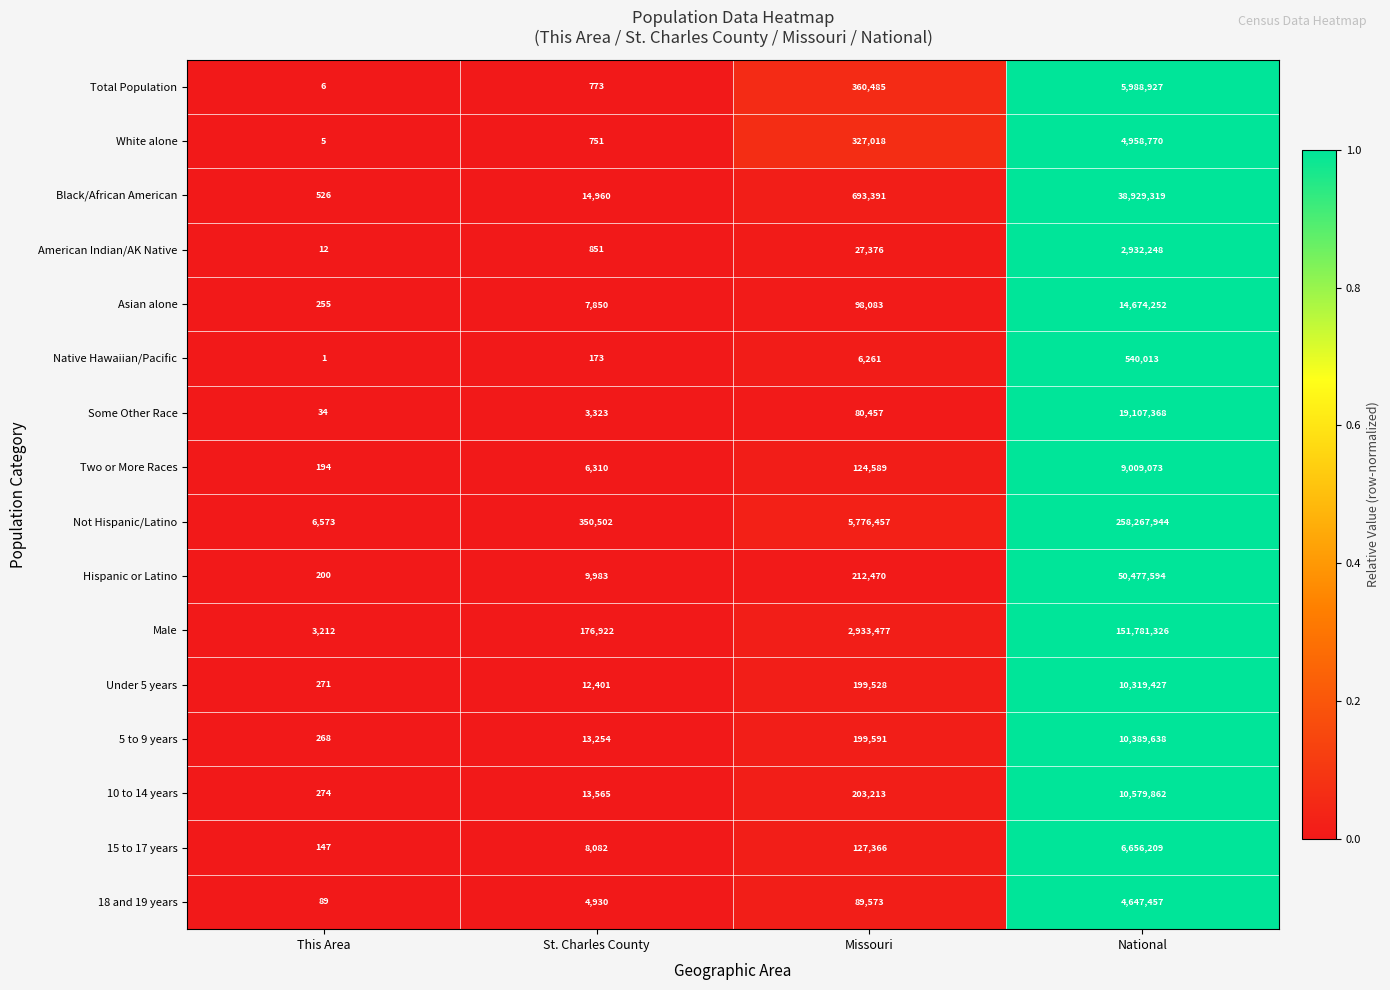

List the labels in order of Not Hispanic/Latino value, smallest first.

This Area, St. Charles County, Missouri, National